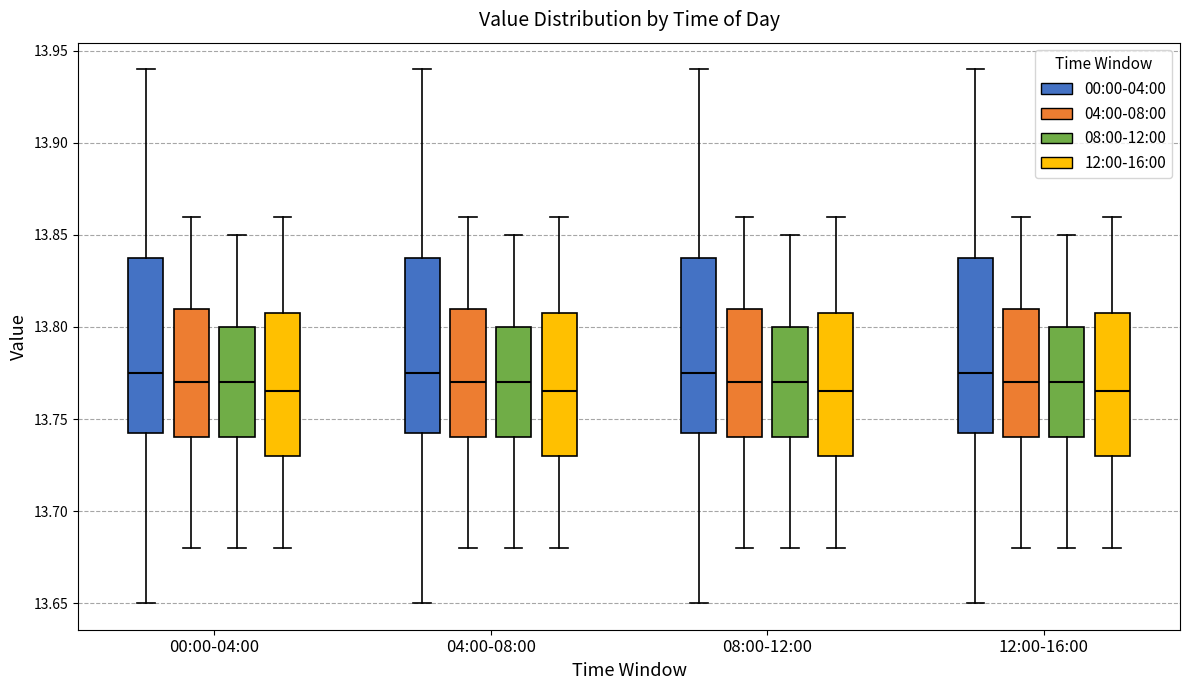

Where does the median line of the box for 12:00-16:00 (08:00-12:00) sit on the y-axis? The values are not printed on the chart, so give them approximately, as read against the axis.

13.770